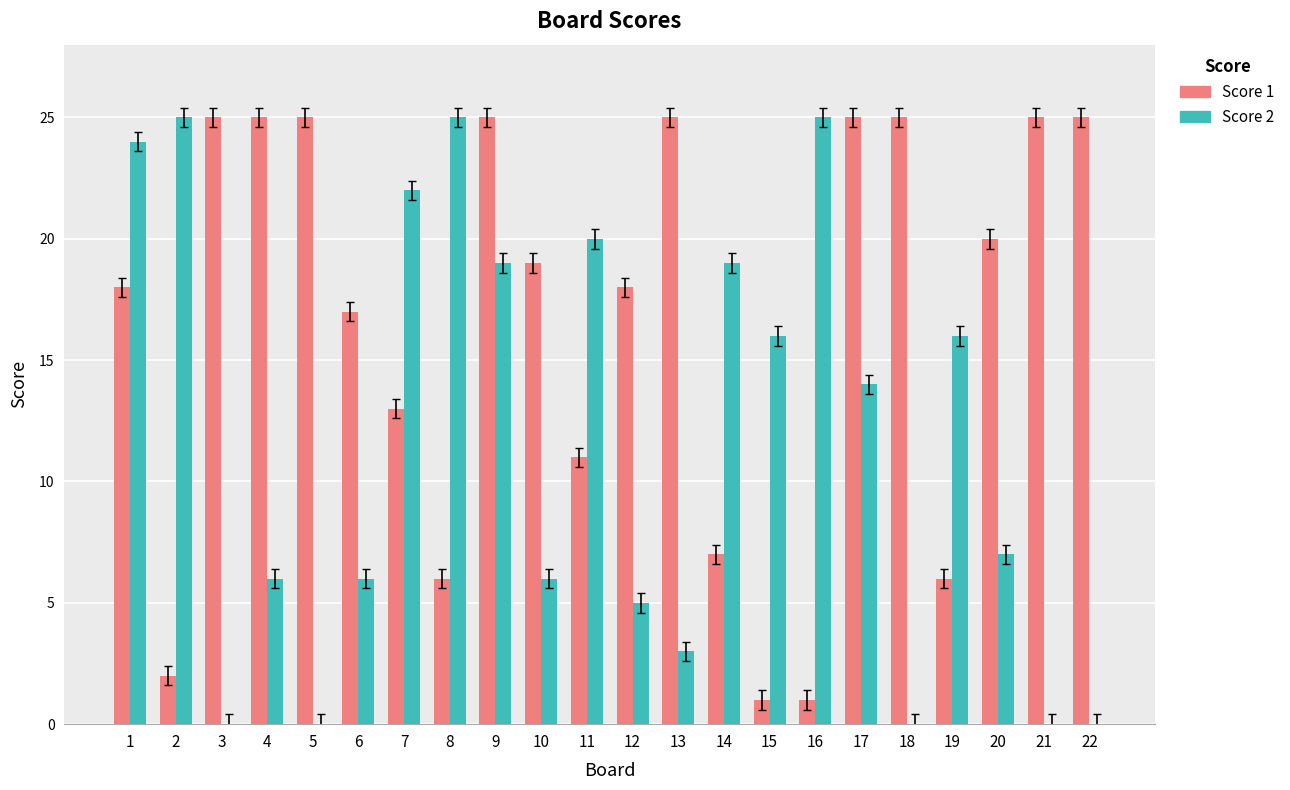

Between 9 and 18, which series saw the biggest shift?

Score 2